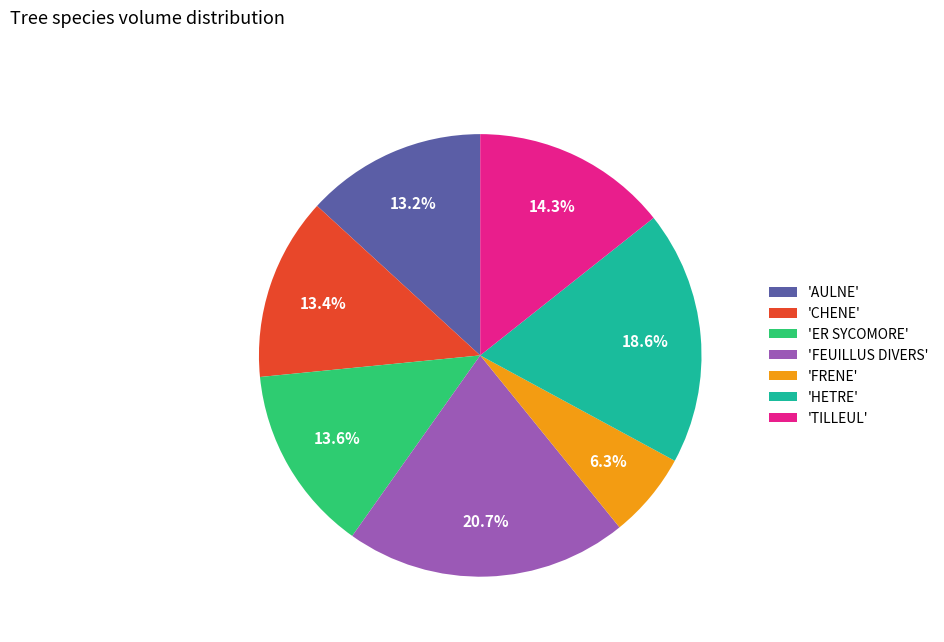

Approximately how many times larger is the value at 'AULNE' compared to 'CHENE'?

1.0